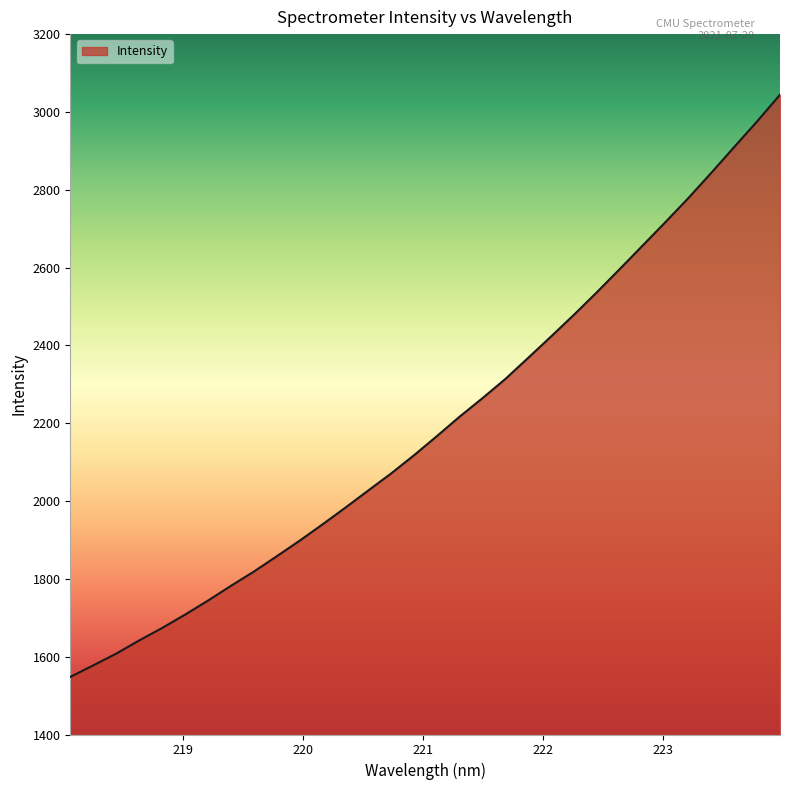

What is the difference between the maximum and minimum values?

1496.4